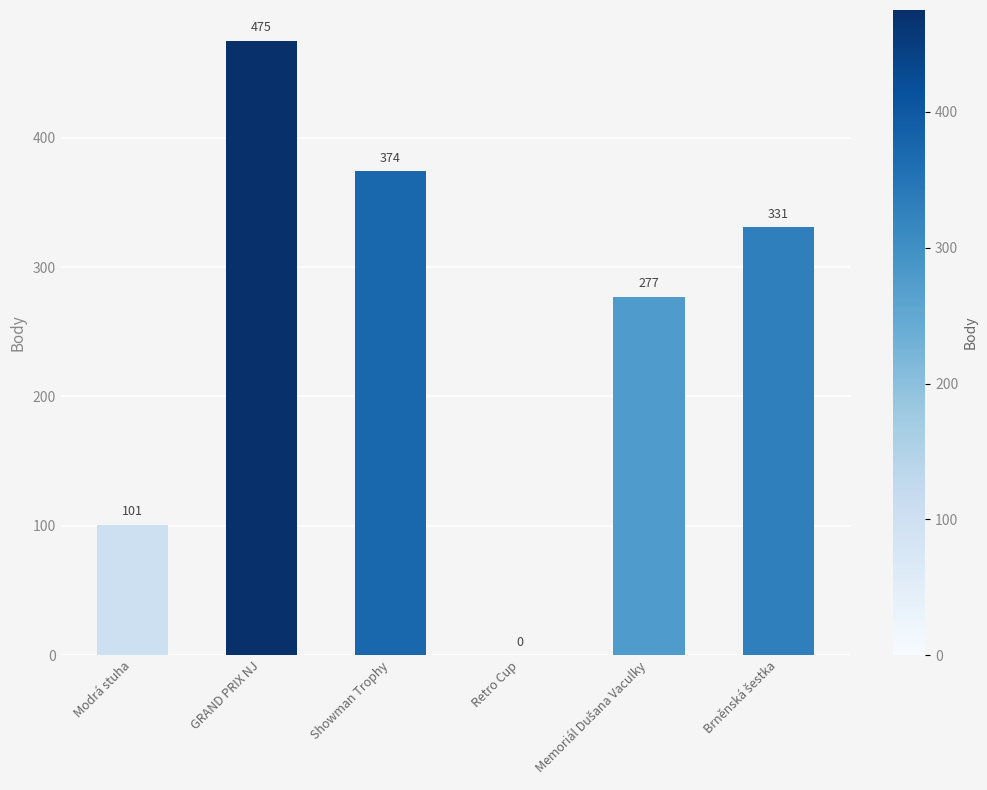

At which label does the data first exceed 331?

GRAND PRIX NJ